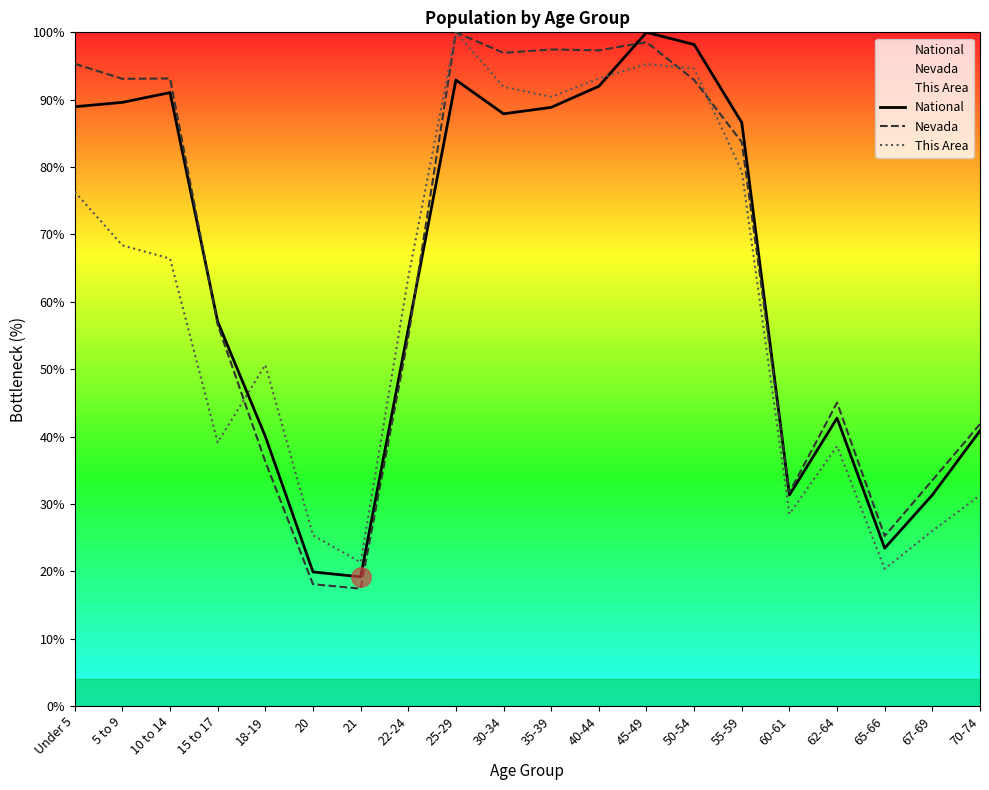

What is the sum of all This Area values?

1200.6